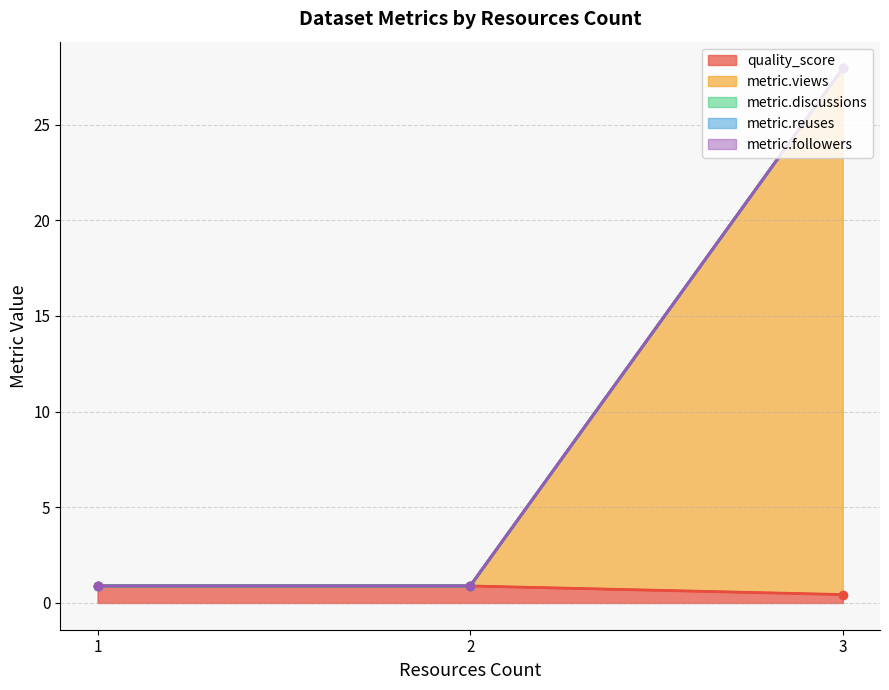

True or false: metric.followers and metric.discussions cross at least once.

False